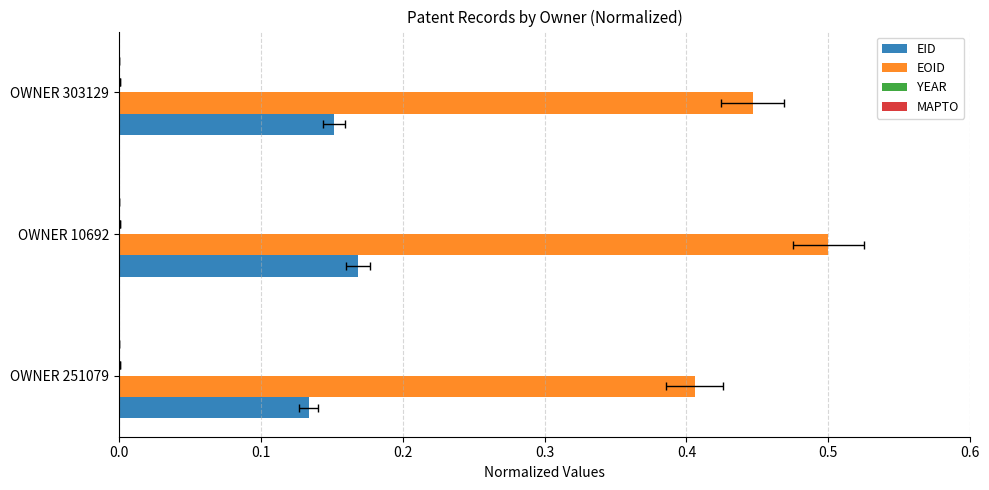

Count the number of data series in this chart.

4